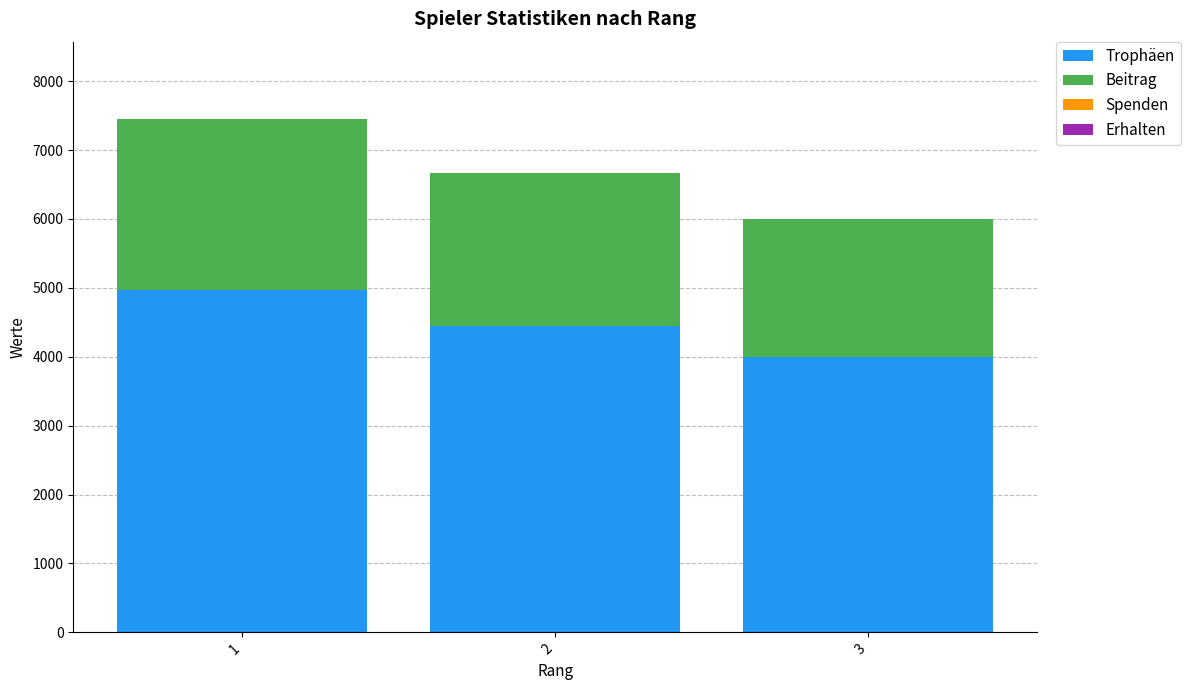

List the labels in order of Trophäen value, smallest first.

3, 2, 1